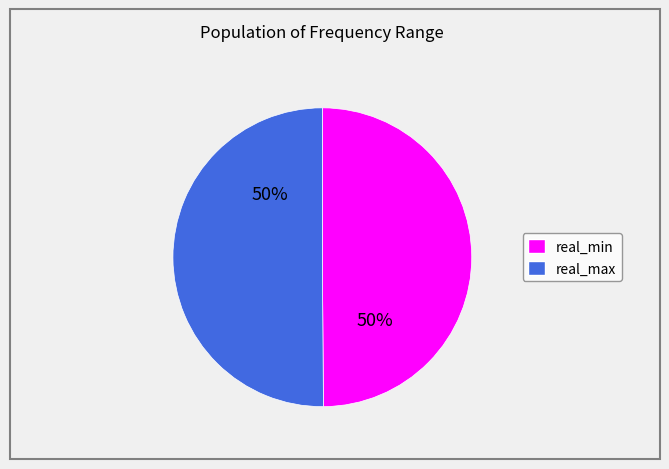

The real_max slice represents 50% of the pie. True or false?

True